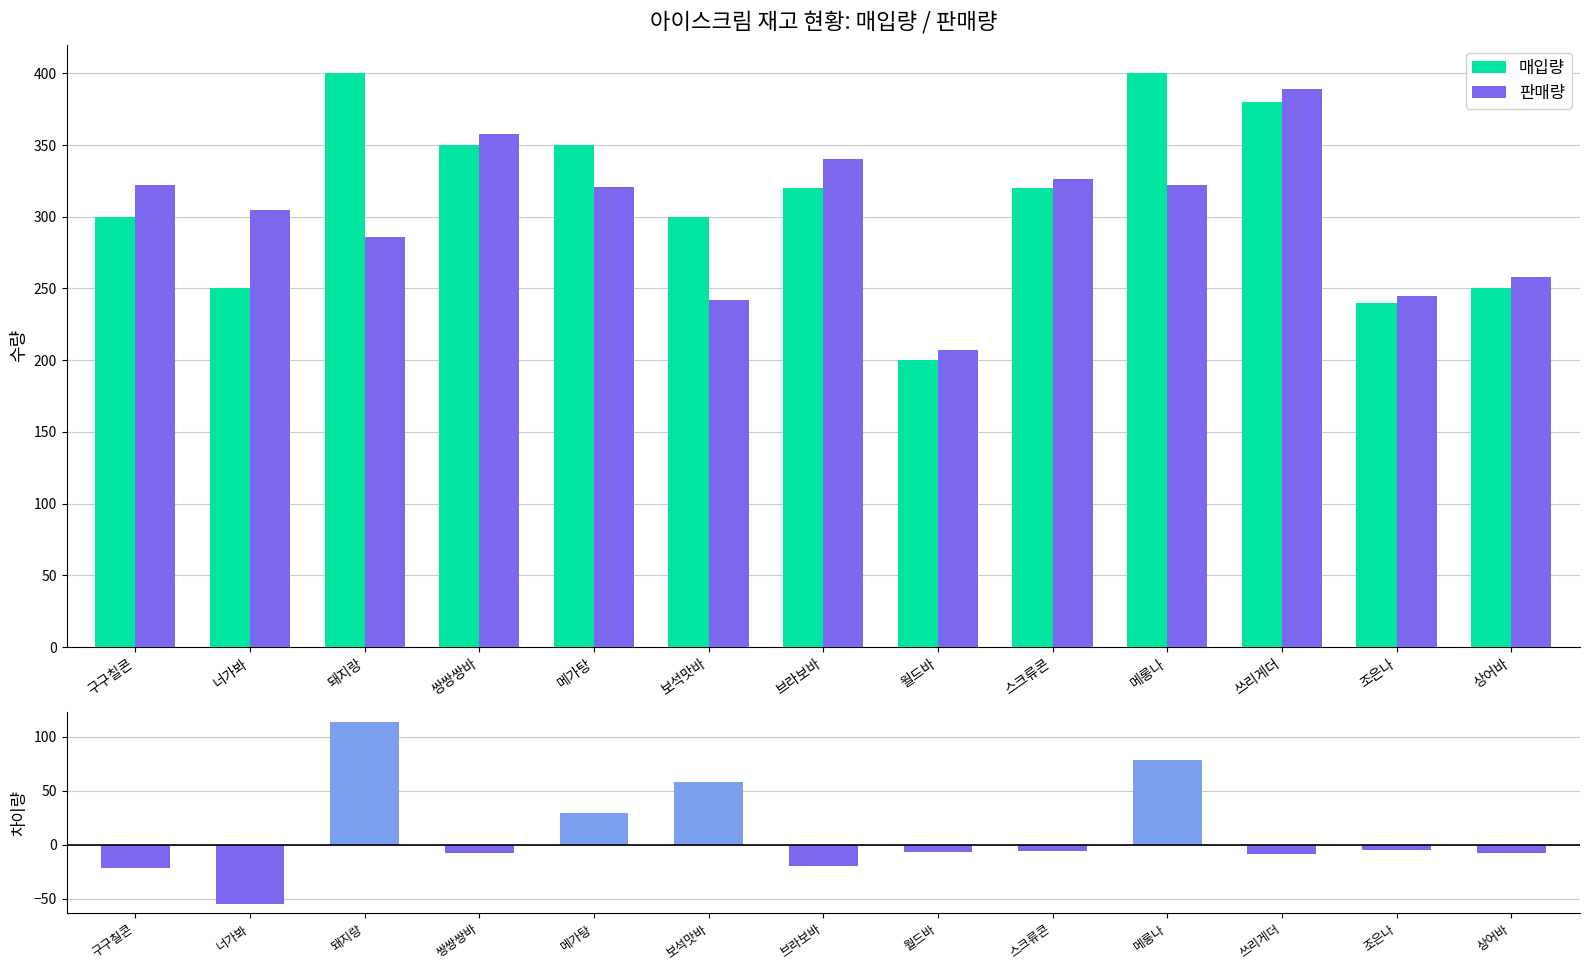

How many data points in 매입량 are above 320?

5